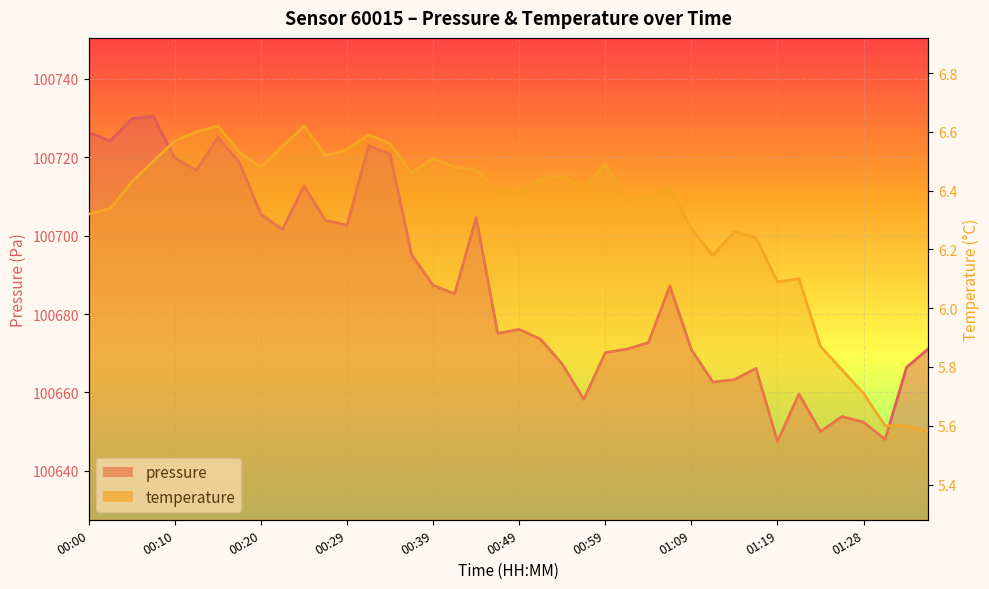

At how many categories does at least one series exceed 83320?

40